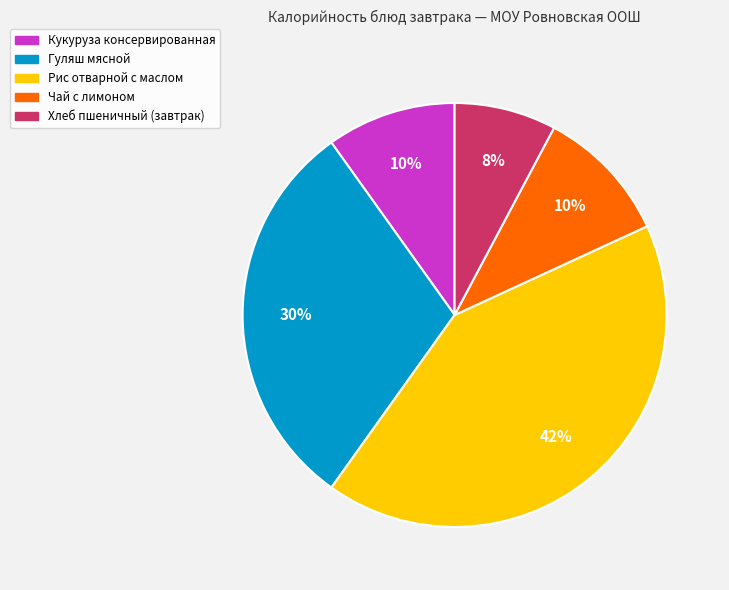

What is the smallest slice in the pie chart?

Хлеб пшеничный (завтрак)